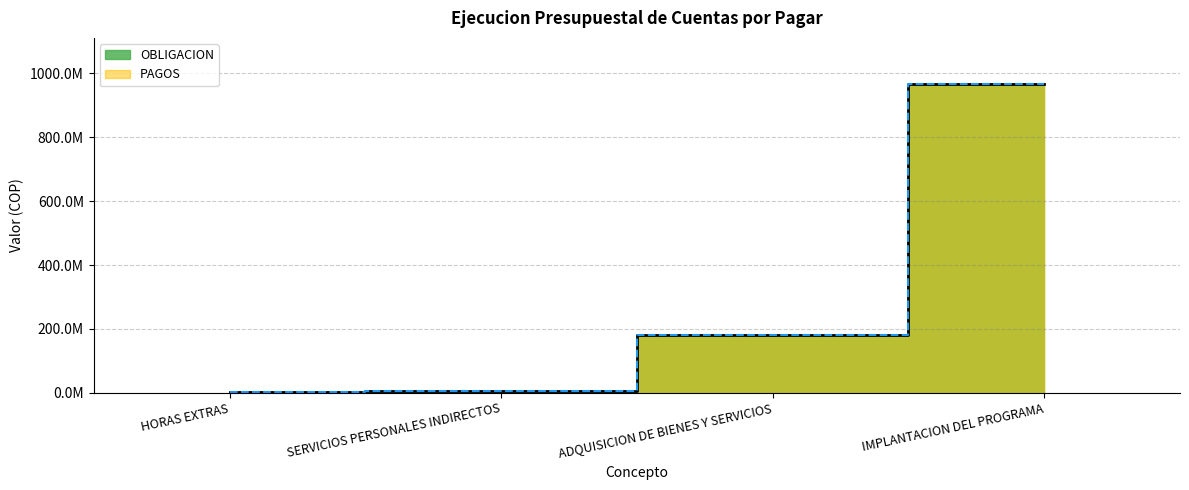

Does the chart display data point markers on the line(s)?

No